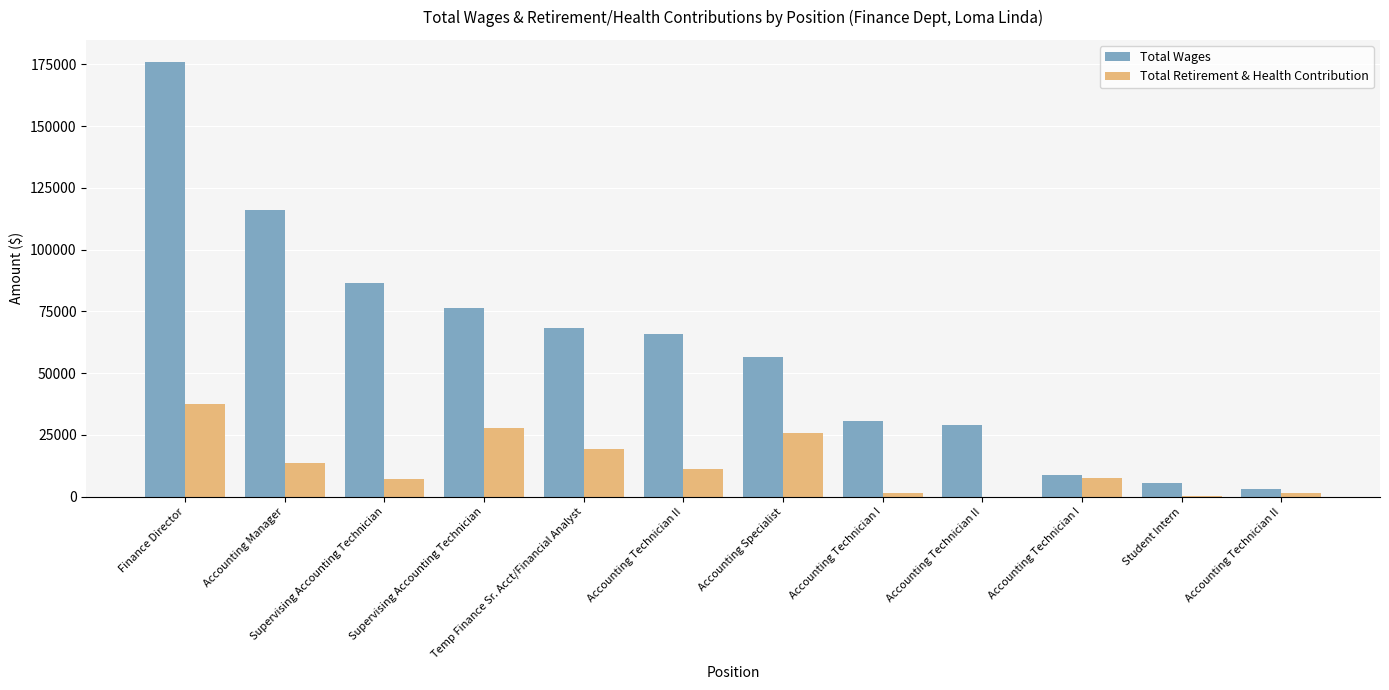

Are the bars grouped side by side (vs. stacked)?

Yes